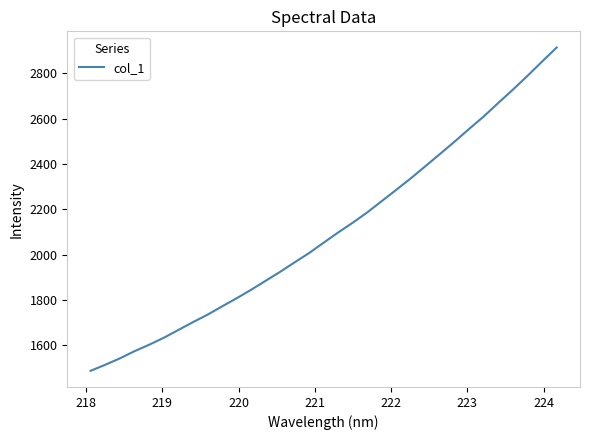

What is the difference between the maximum and minimum values?

1427.4